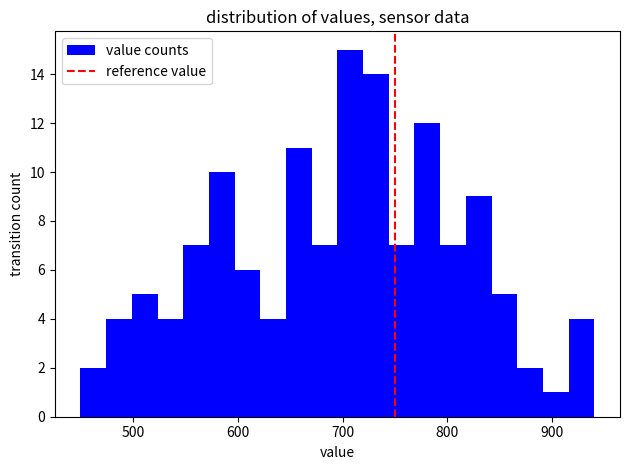

Around what value on the x-axis is the tallest bar? Give the approximate position of its centre, as read against the axis.

710